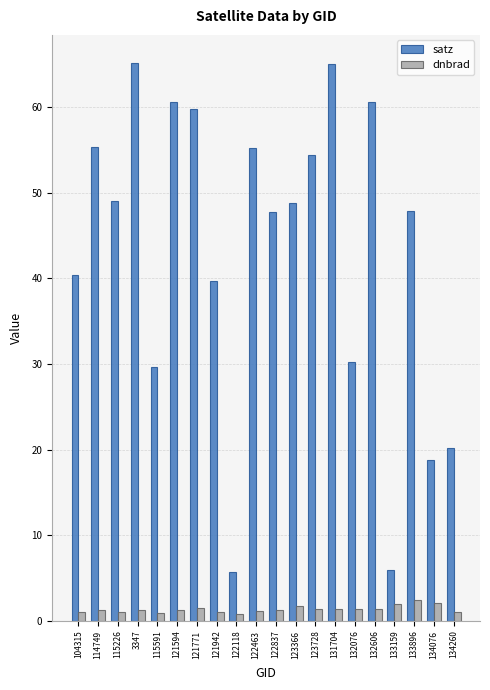

What is the label of the 12th bar from the left?

123366